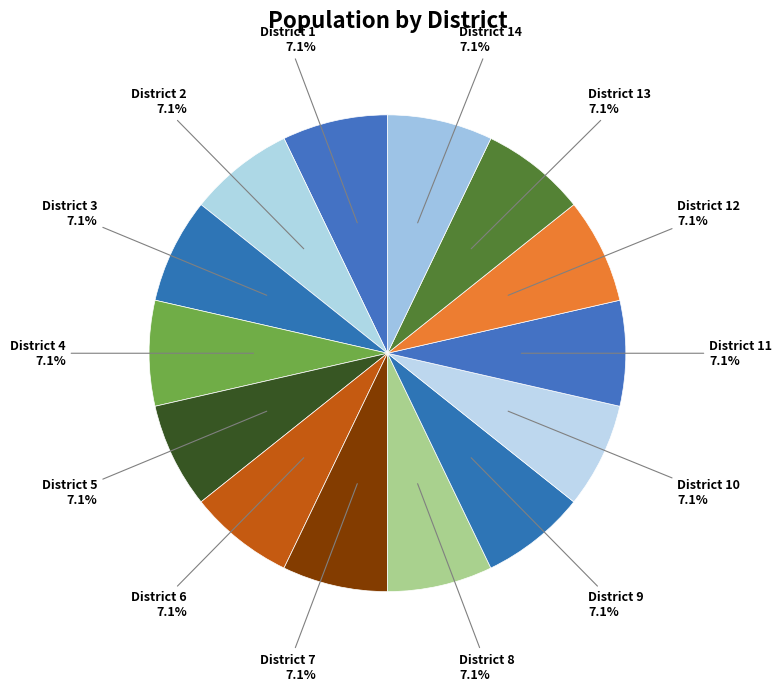

What portion of the pie excludes District 12?

92.9%